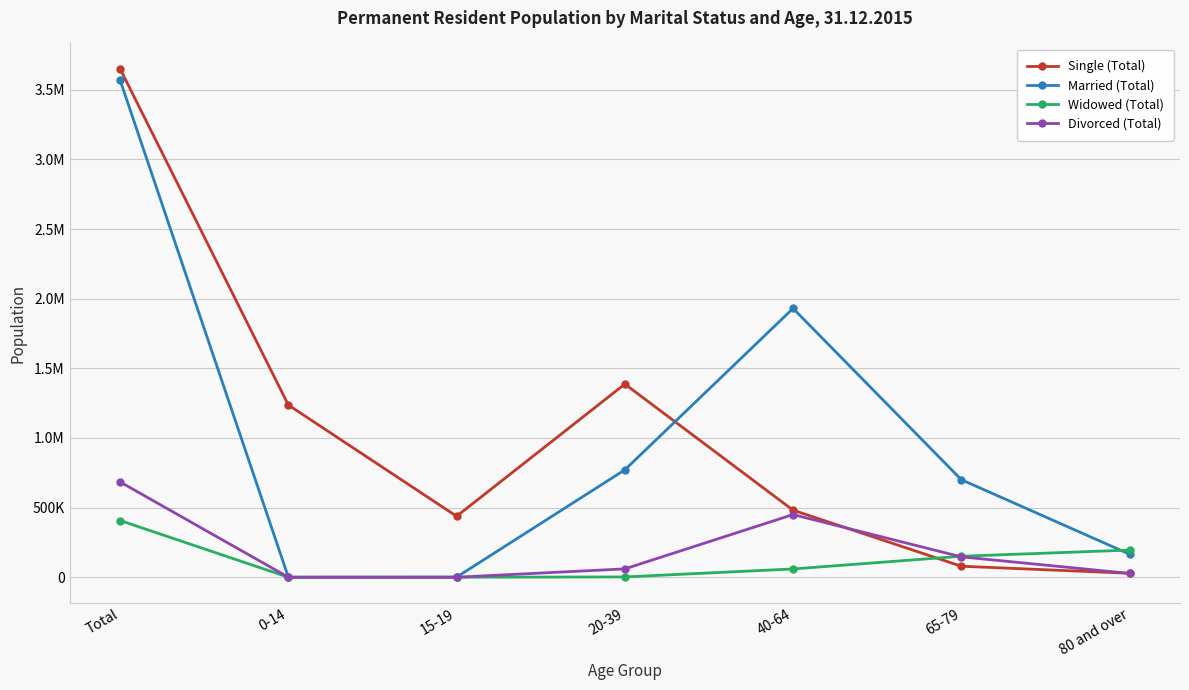

Reading right to left, list all the values displayed in this chart.

Single (Total): 80 and over=28516	65-79=78916	40-64=481404	20-39=1387183	15-19=437855	0-14=1236777	Total=3650651
Married (Total): 80 and over=165608	65-79=700655	40-64=1930404	20-39=771220	15-19=815	0-14=0	Total=3568702
Widowed (Total): 80 and over=194969	65-79=150653	40-64=59438	20-39=2090	15-19=1	0-14=0	Total=407151
Divorced (Total): 80 and over=27557	65-79=146464	40-64=450061	20-39=60030	15-19=2	0-14=0	Total=684114